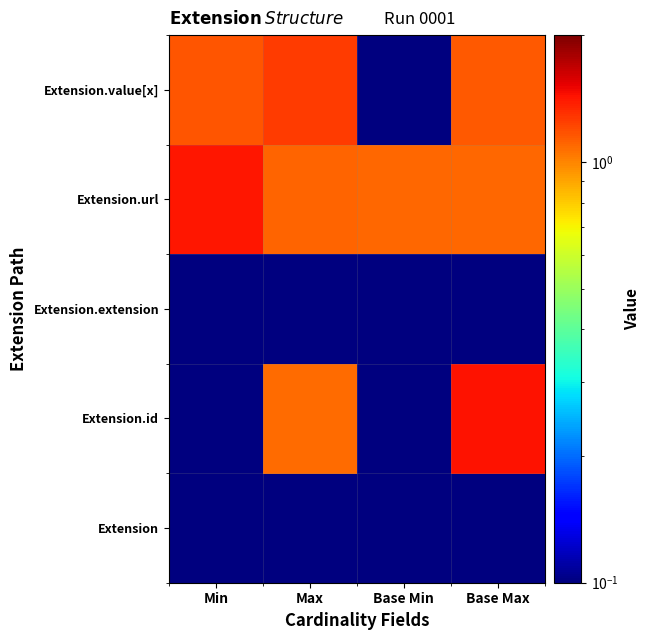

Which label corresponds to the smallest value in the chart?

Base Min